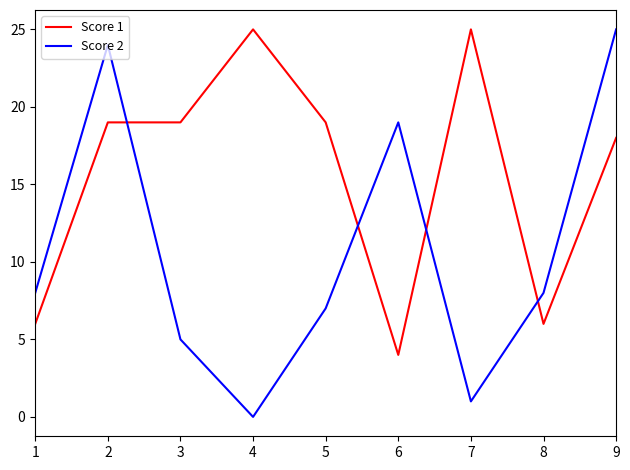

What are all the series names shown in the legend?

Score 1, Score 2